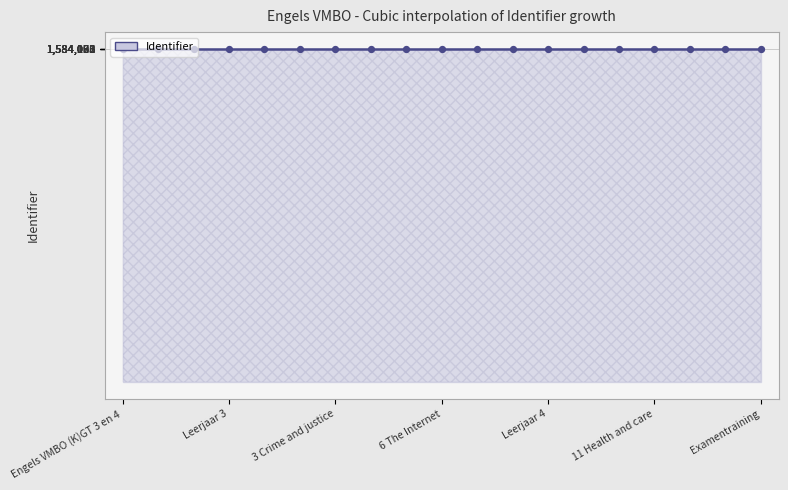

Between 9 Going out and Leerjaar 4, which is larger?

9 Going out